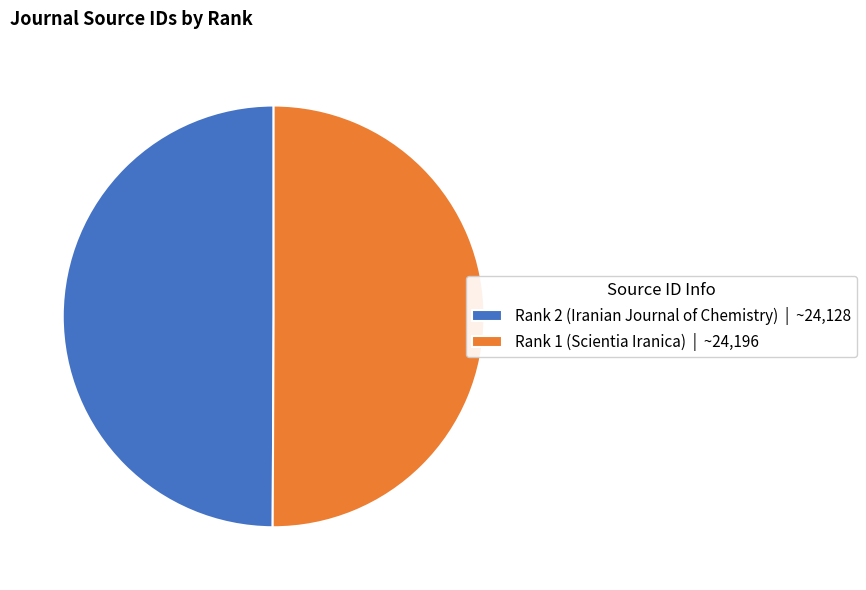

What is the ratio of the value at Rank 2 (Iranian Journal of Chemistry) | ~24,128 to the value at Rank 1 (Scientia Iranica) | ~24,196?

1.0